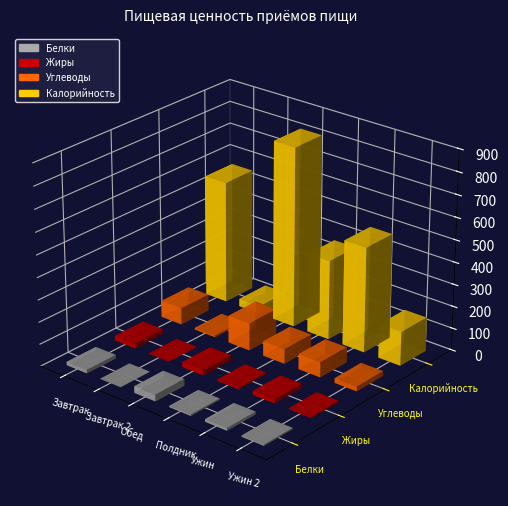

At which category does the chart reach its minimum across all series?

Завтрак 2